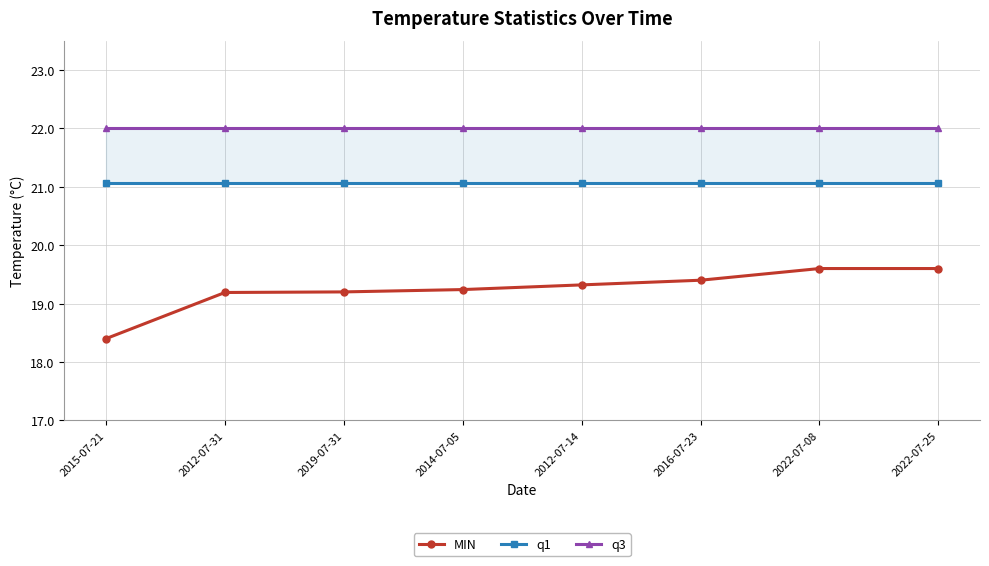

What is the greatest value displayed?

22.0